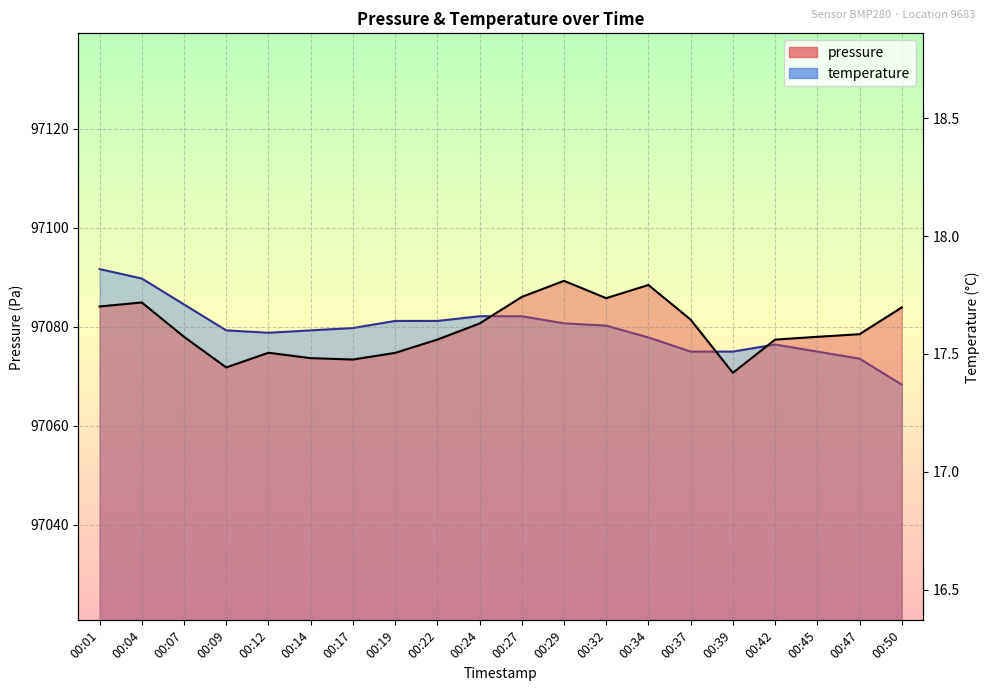

What value does the pressure series have at 00:37?

97081.5